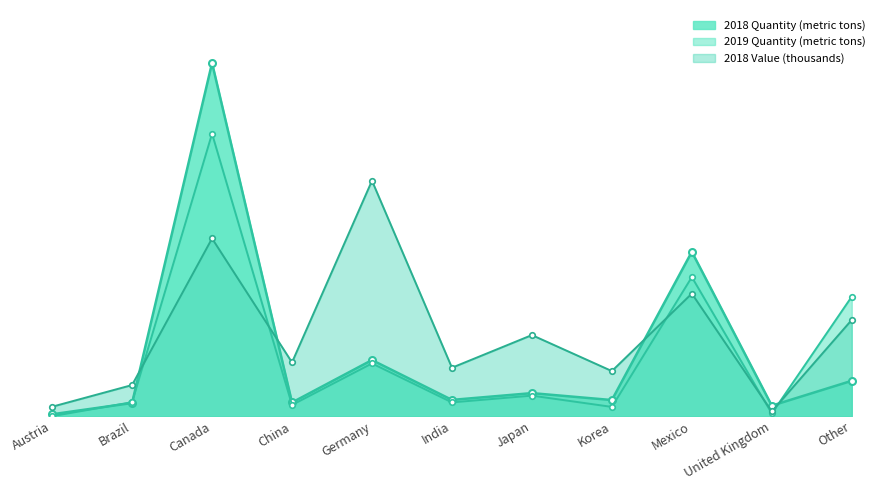

Between Japan and Korea, which is larger?

Japan